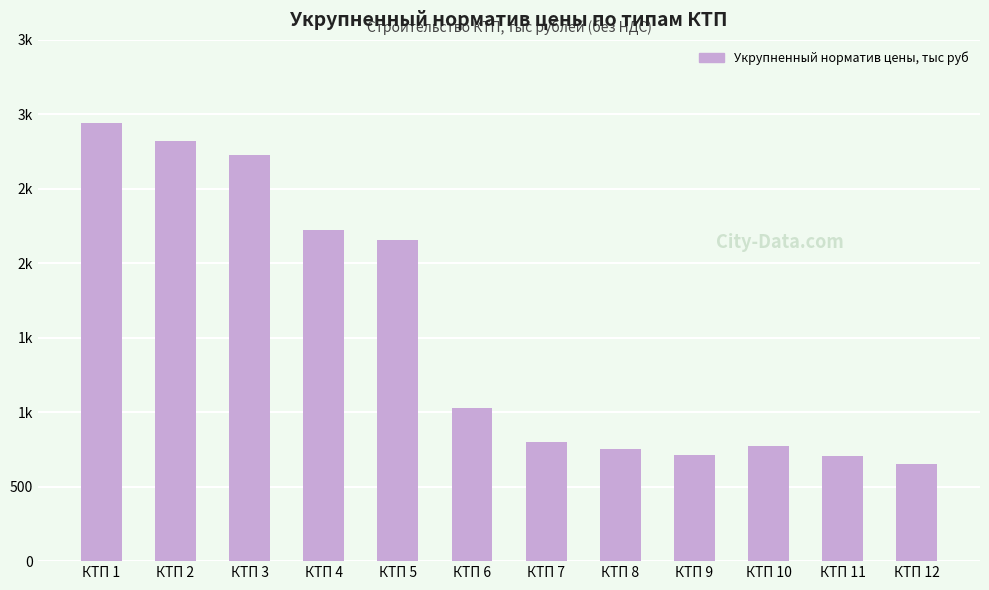

Reading left to right, extract all data points from this chart.

КТП 1=2944	КТП 2=2824	КТП 3=2728	КТП 4=2225	КТП 5=2153	КТП 6=1025	КТП 7=800	КТП 8=750	КТП 9=710	КТП 10=775	КТП 11=703	КТП 12=655